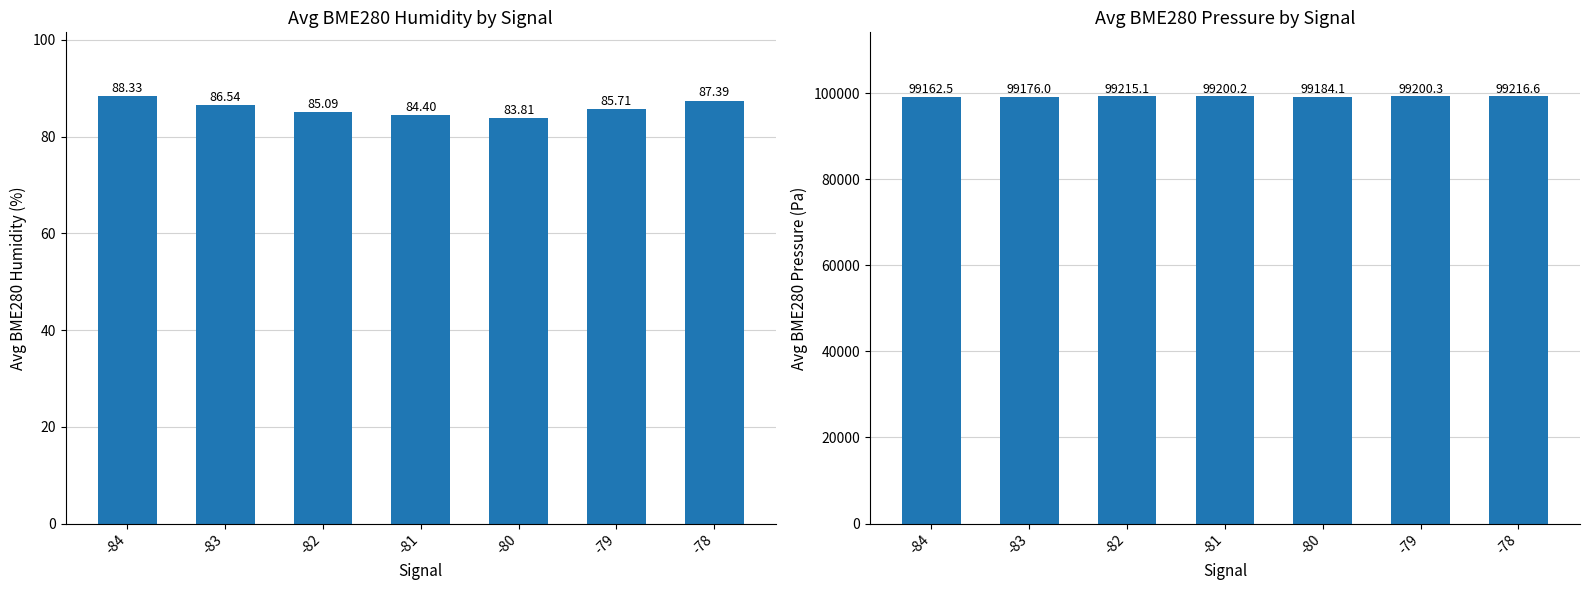

How many categories are shown in the chart?

7